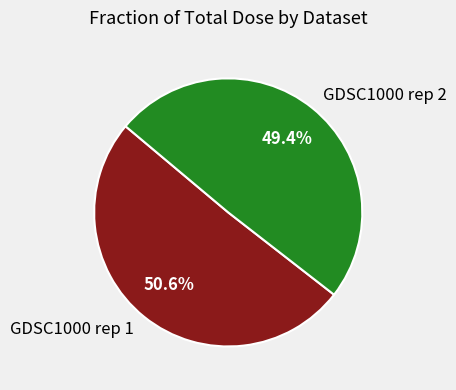

Between GDSC1000 rep 2 and GDSC1000 rep 1, which is larger?

GDSC1000 rep 1